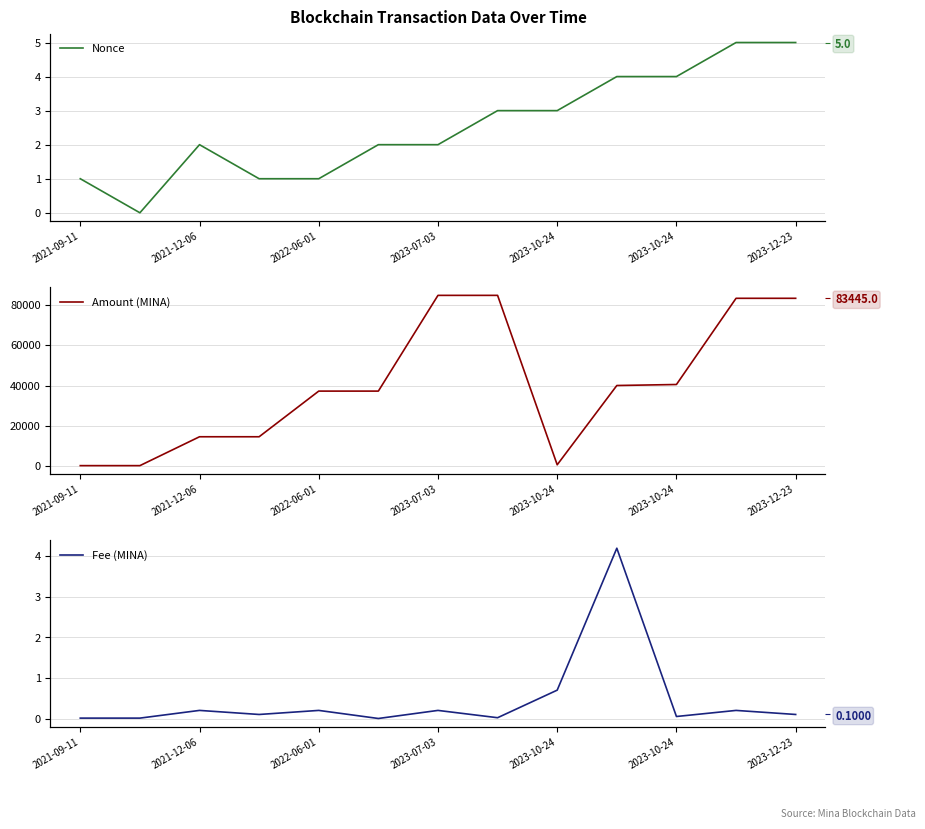

How many lines are shown in the chart?

3